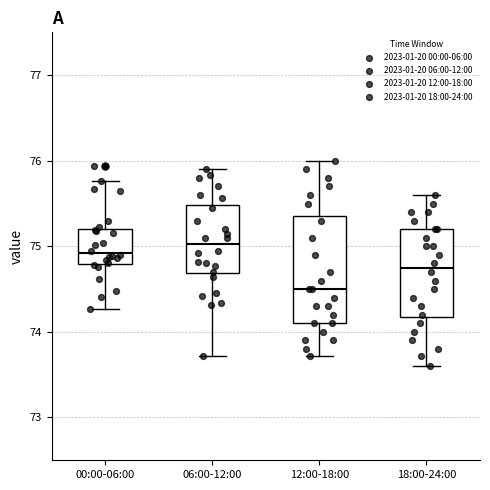

Which box's median line is the lowest?

12:00-18:00